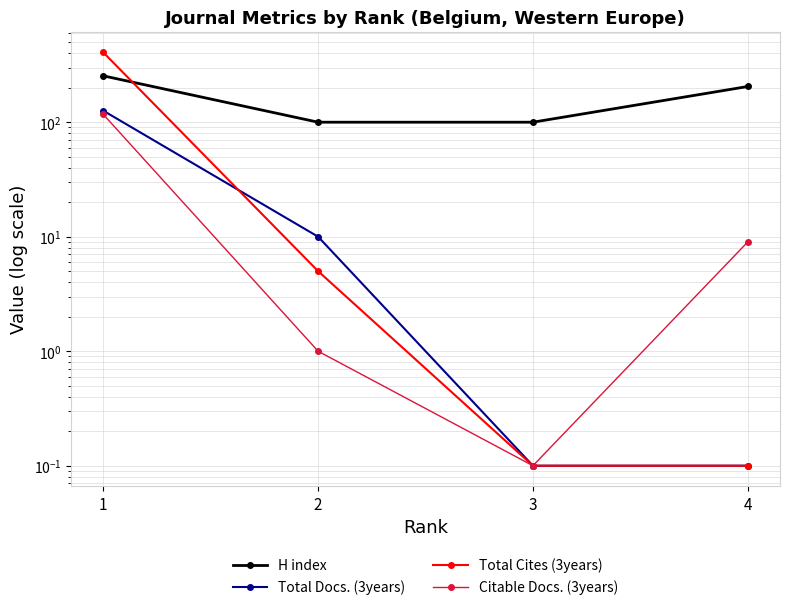

True or false: Citable Docs. (3years) has a value of 9.0 at 4.

True